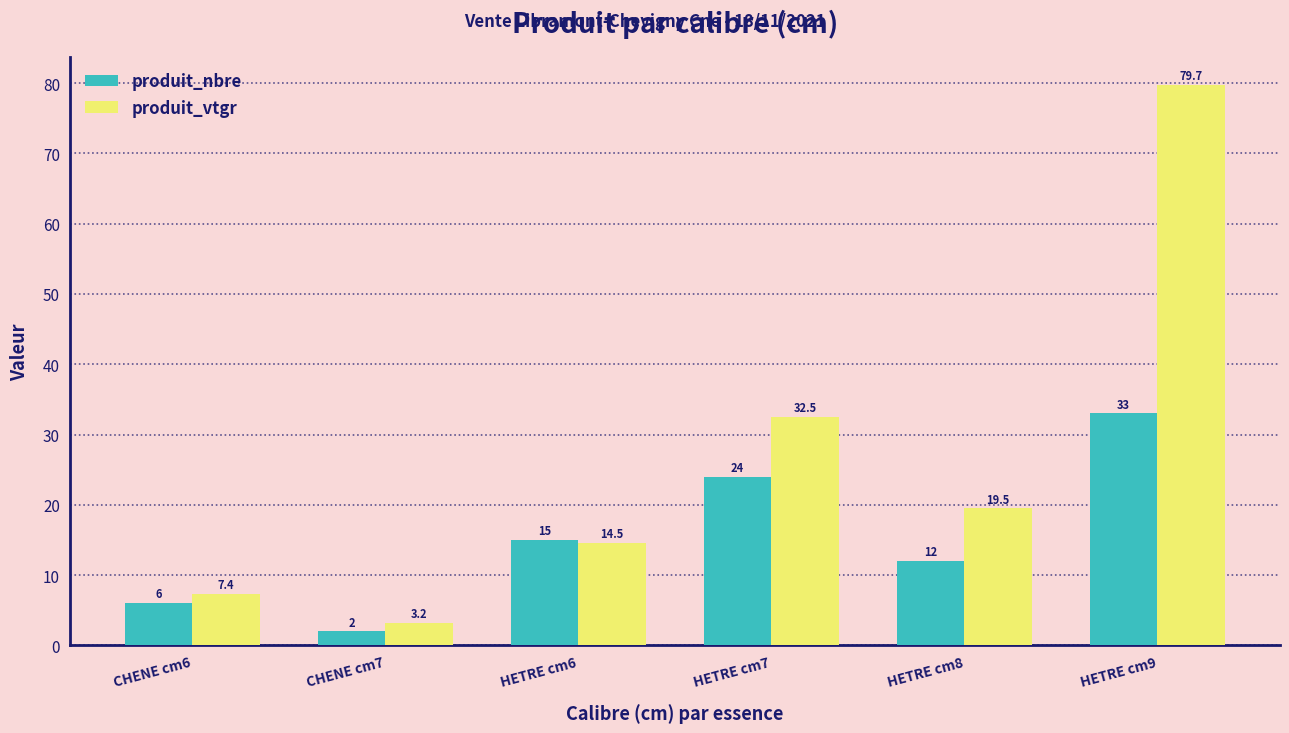

Rank the series by their maximum value, from lowest to highest.

produit_nbre, produit_vtgr